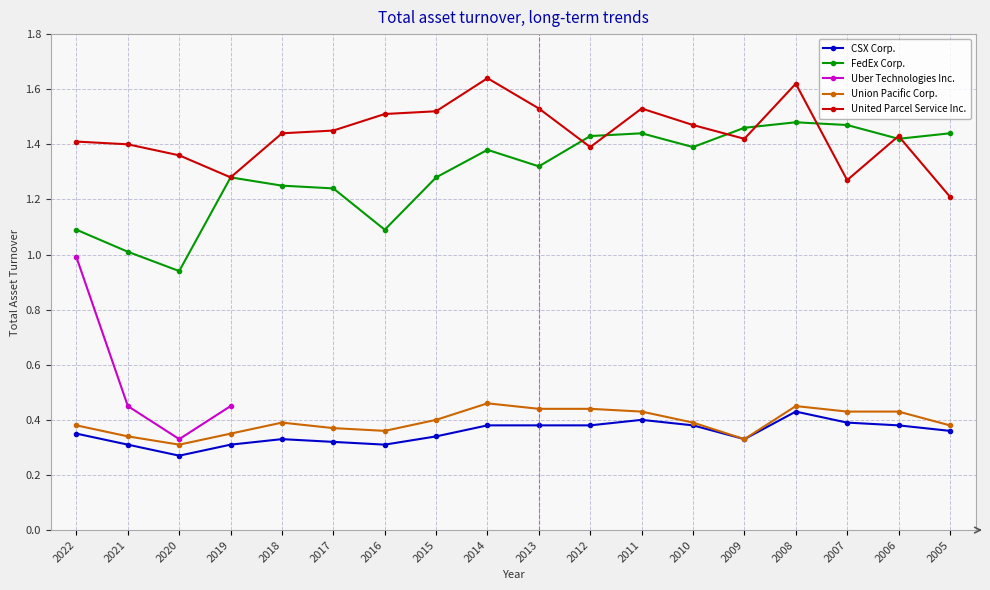

What is the spread (max minus min) of values at 2010?

1.1